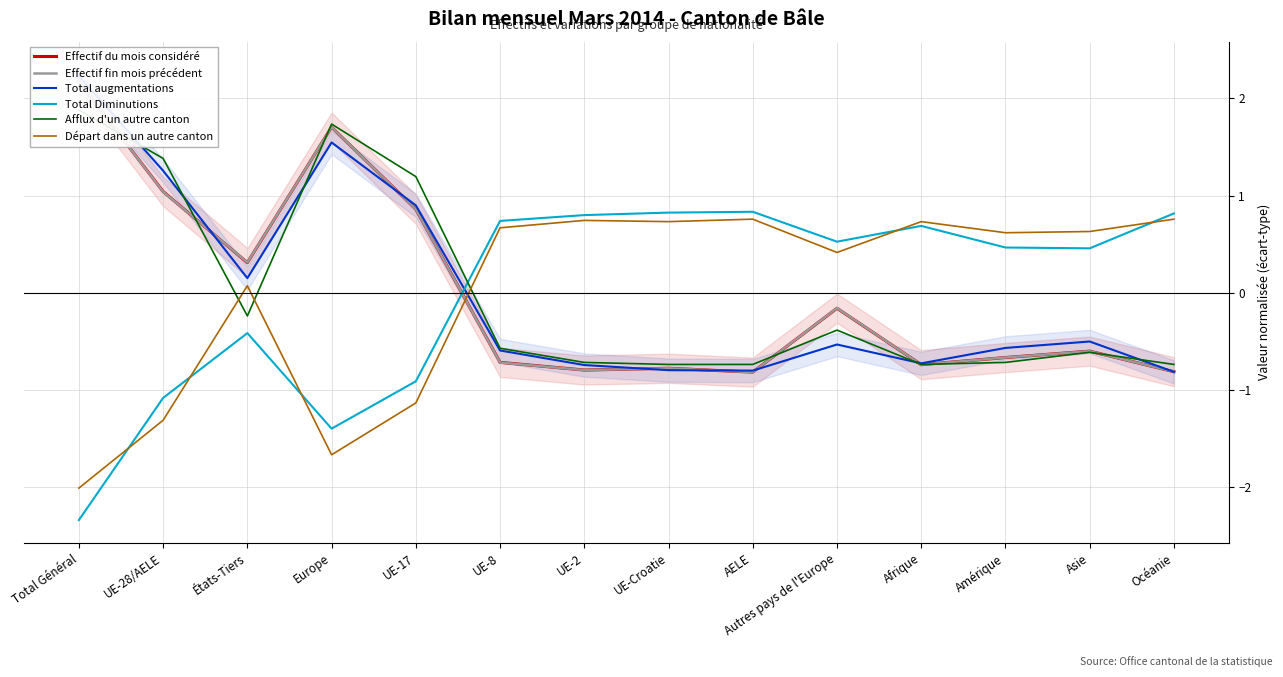

What is the label of the 5th point from the right?

Autres pays de l'Europe